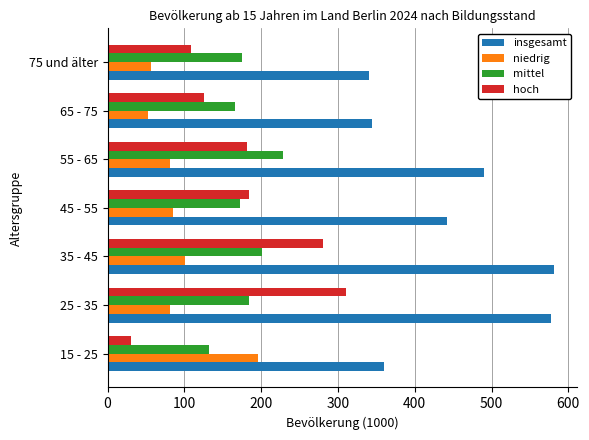

How many series are shown in this chart?

4